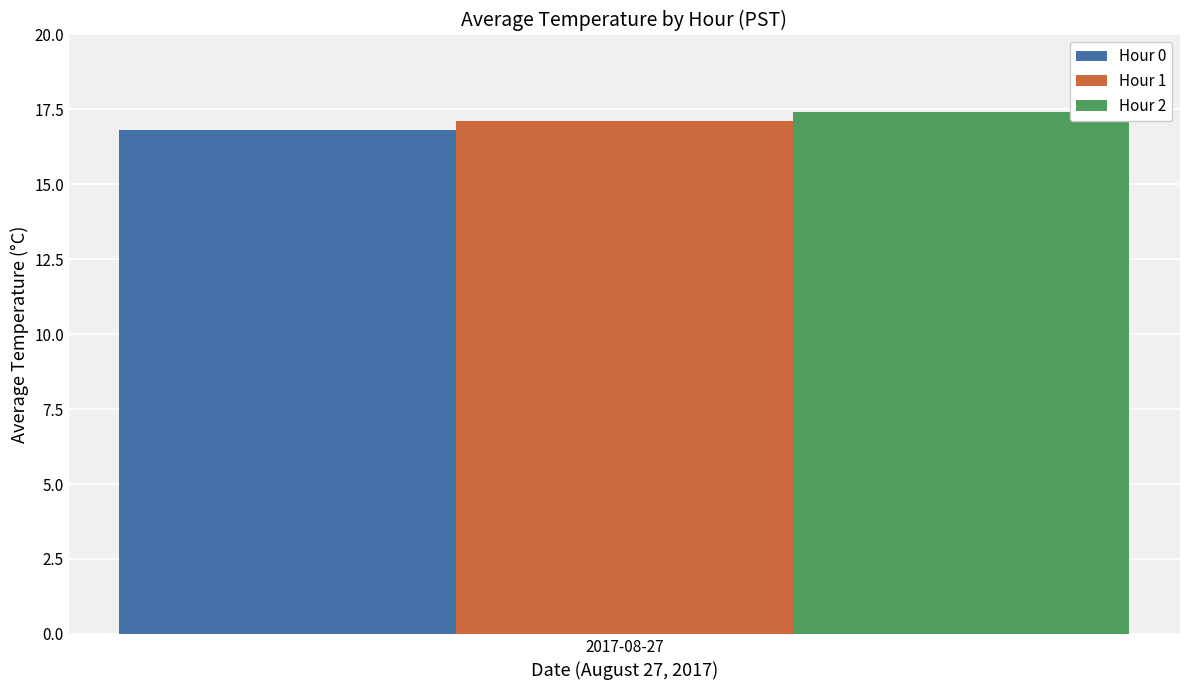

What is the lowest value of the Hour 1 series?

17.1